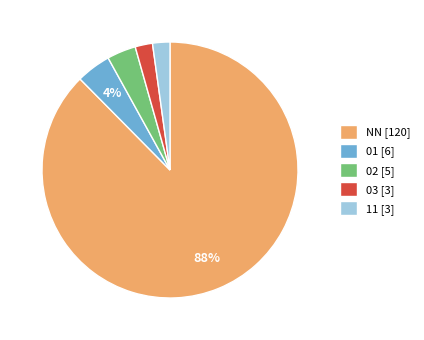

Count the number of slices in the pie.

5